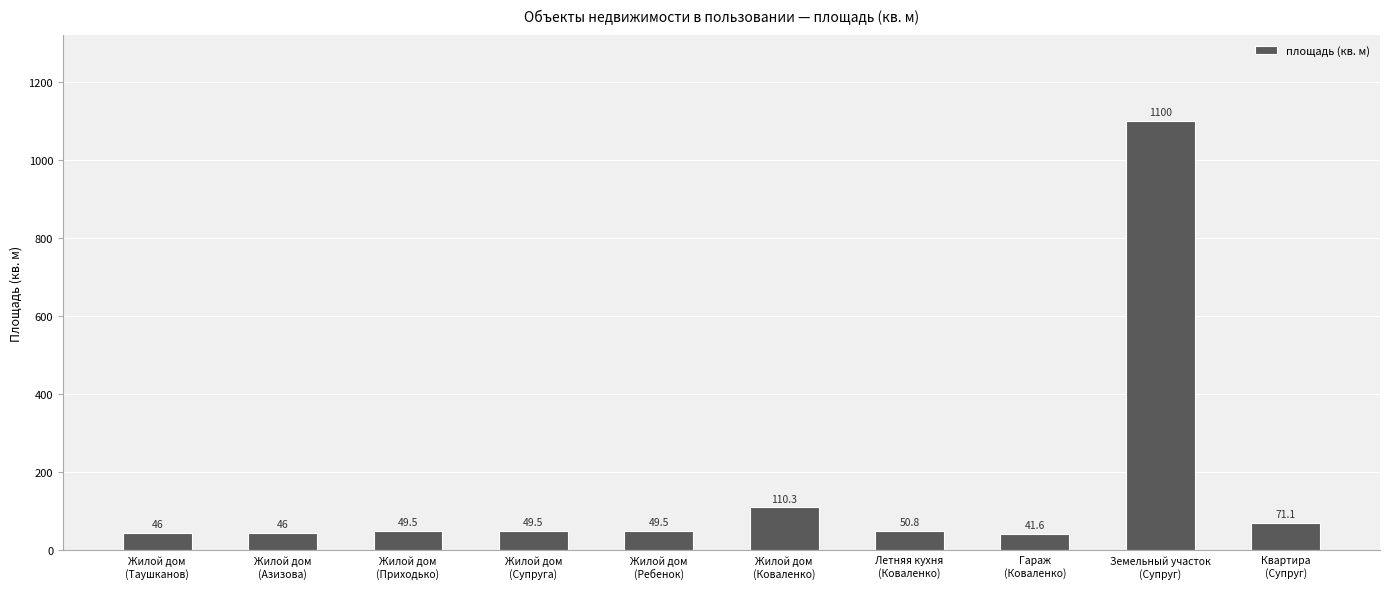

How many bars are there in total?

10